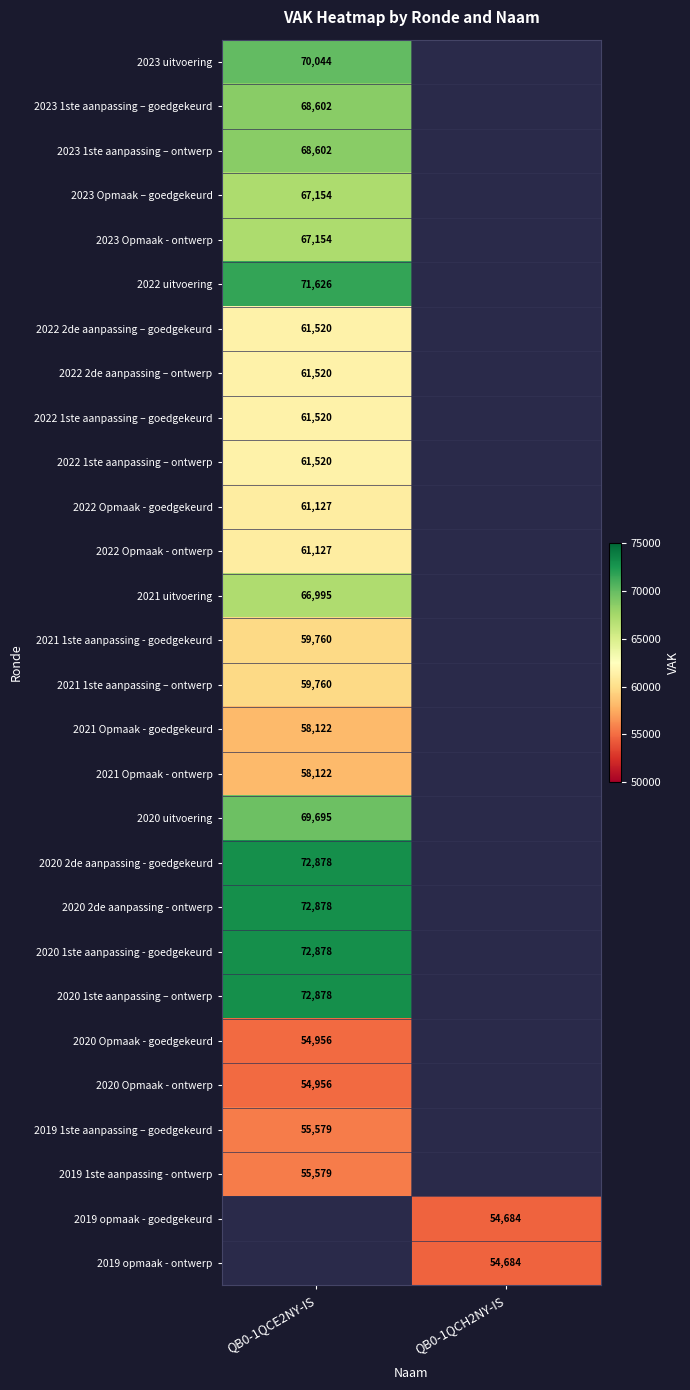

Which label corresponds to the largest value in the chart?

QB0-1QCE2NY-IS